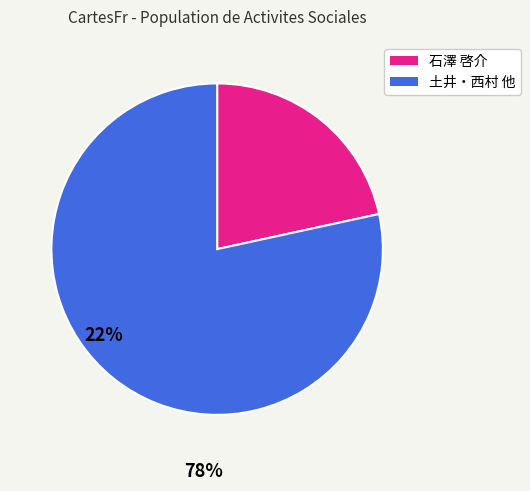

Is there a majority slice in this chart?

Yes